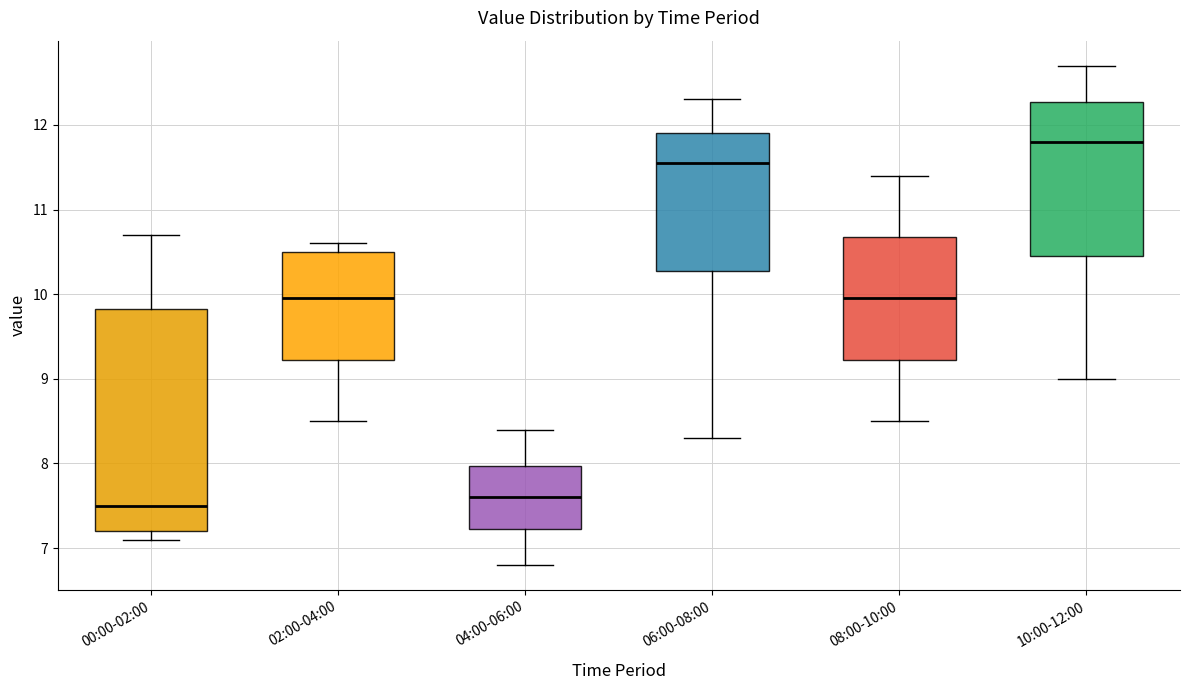

Reading left to right, transcribe this box plot: for each box, give where its median line is, the range the box spans, and where its two whiskers end, as read against the y-axis. The values are not printed on the chart, so give them approximately, as read against the axis.

00:00-02:00: median 7.5, box 7.2 to 9.8, whiskers 7.1 to 10.7
02:00-04:00: median 10.0, box 9.2 to 10.5, whiskers 8.5 to 10.6
04:00-06:00: median 7.6, box 7.2 to 8.0, whiskers 6.8 to 8.4
06:00-08:00: median 11.6, box 10.3 to 11.9, whiskers 8.3 to 12.3
08:00-10:00: median 10.0, box 9.2 to 10.7, whiskers 8.5 to 11.4
10:00-12:00: median 11.8, box 10.5 to 12.3, whiskers 9.0 to 12.7